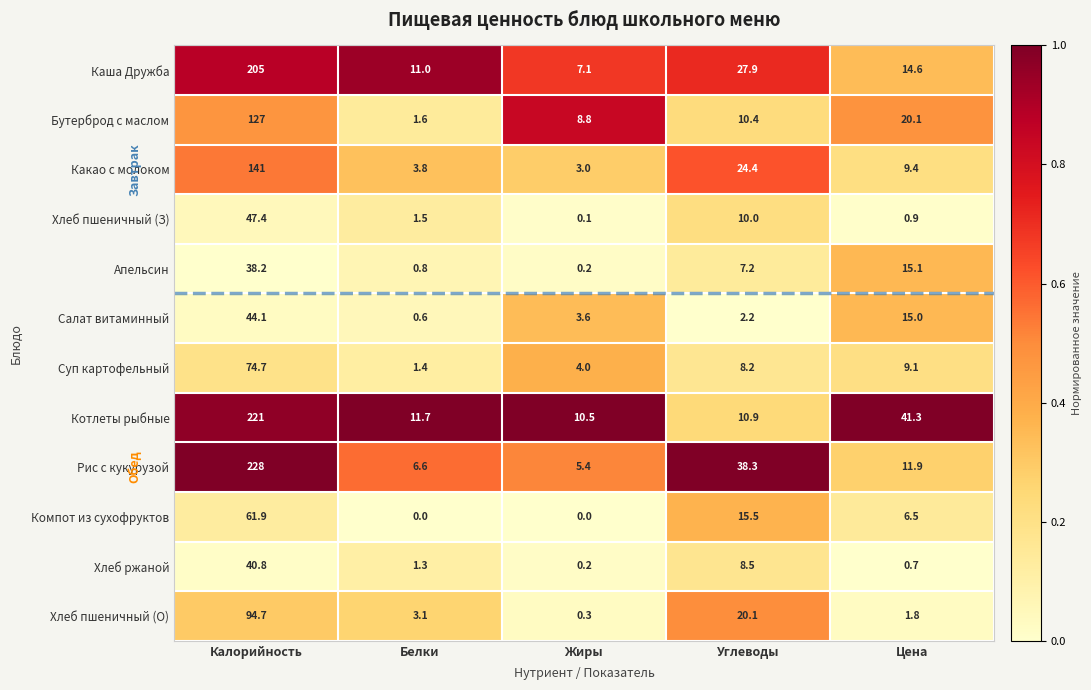

Which series changed the most between Калорийность and Белки?

Рис с кукурузой